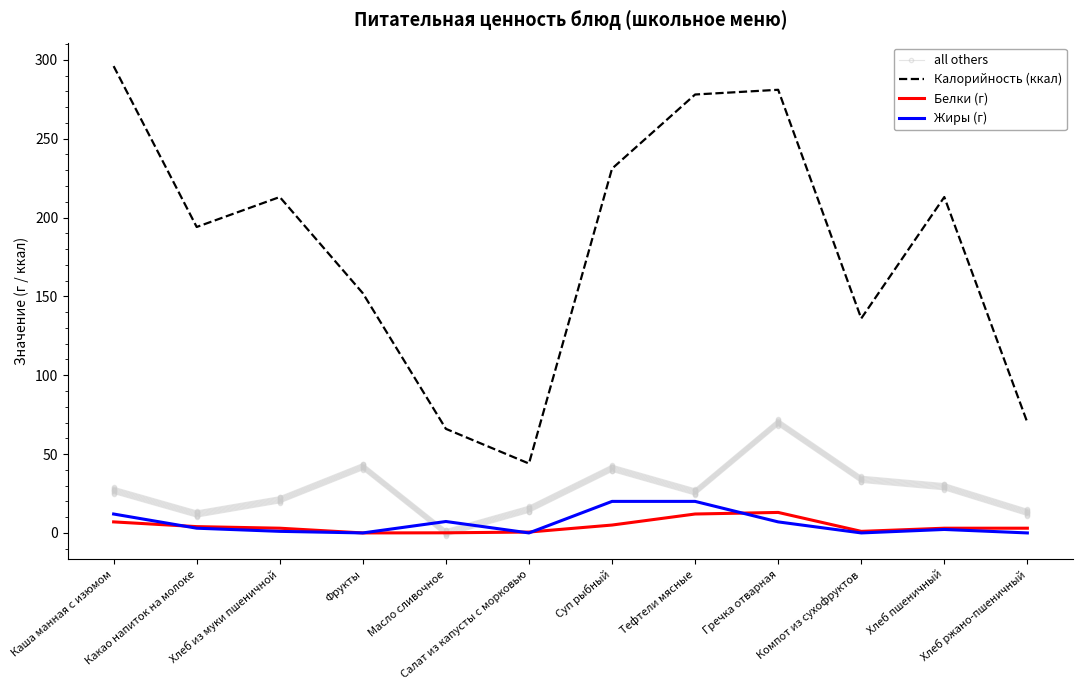

Is the value of Калорийность (ккал) at Суп рыбный greater than the value of Белки (г) at Фрукты?

Yes